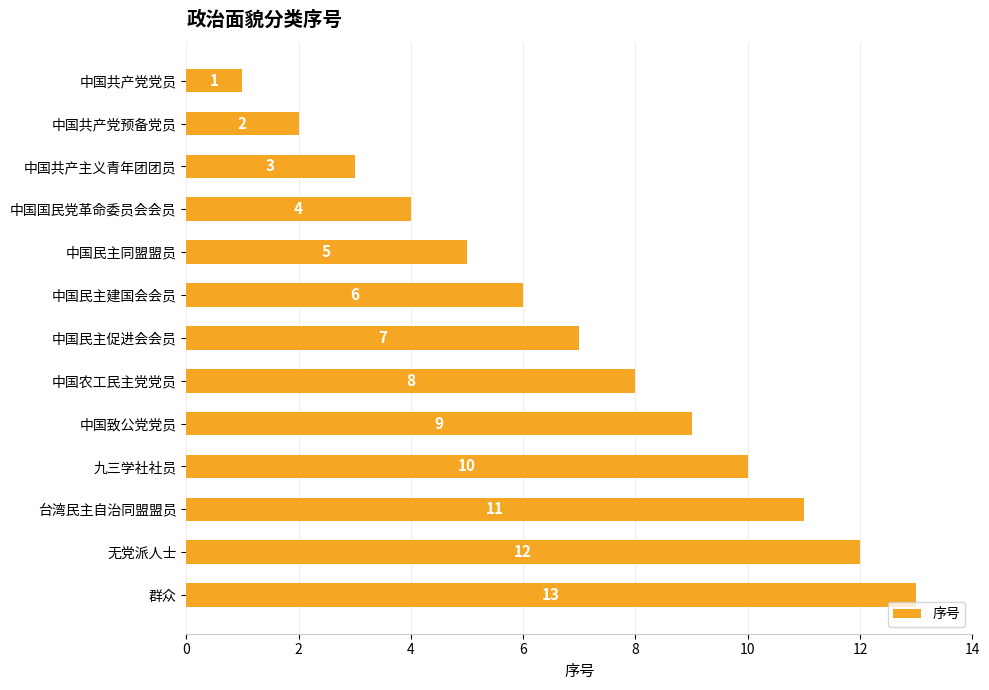

At which label is the value closest to 7?

中国民主促进会会员